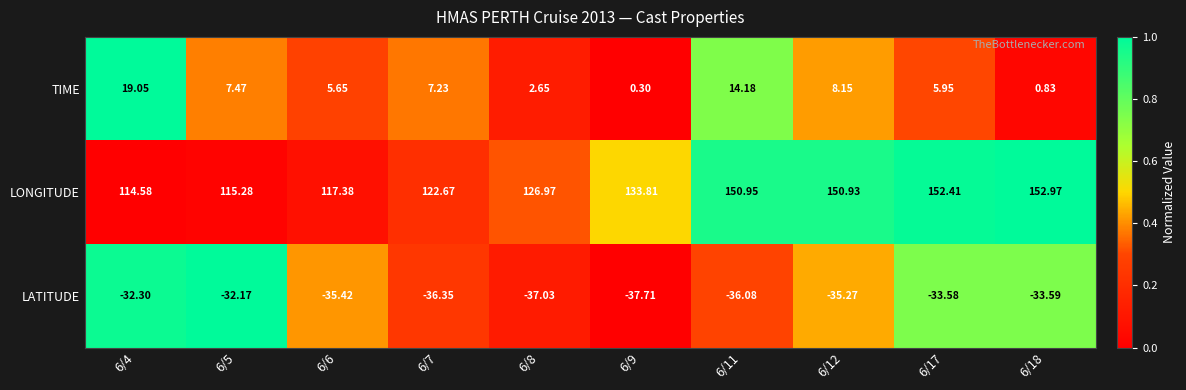

Which series has the largest total across all categories?

LONGITUDE